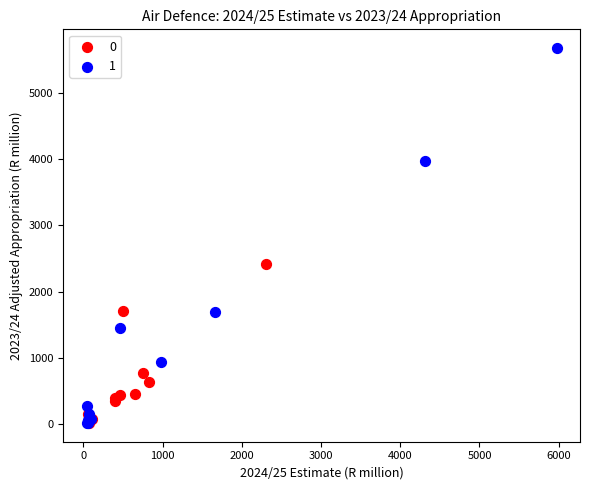

What are all the series names shown in the legend?

0, 1